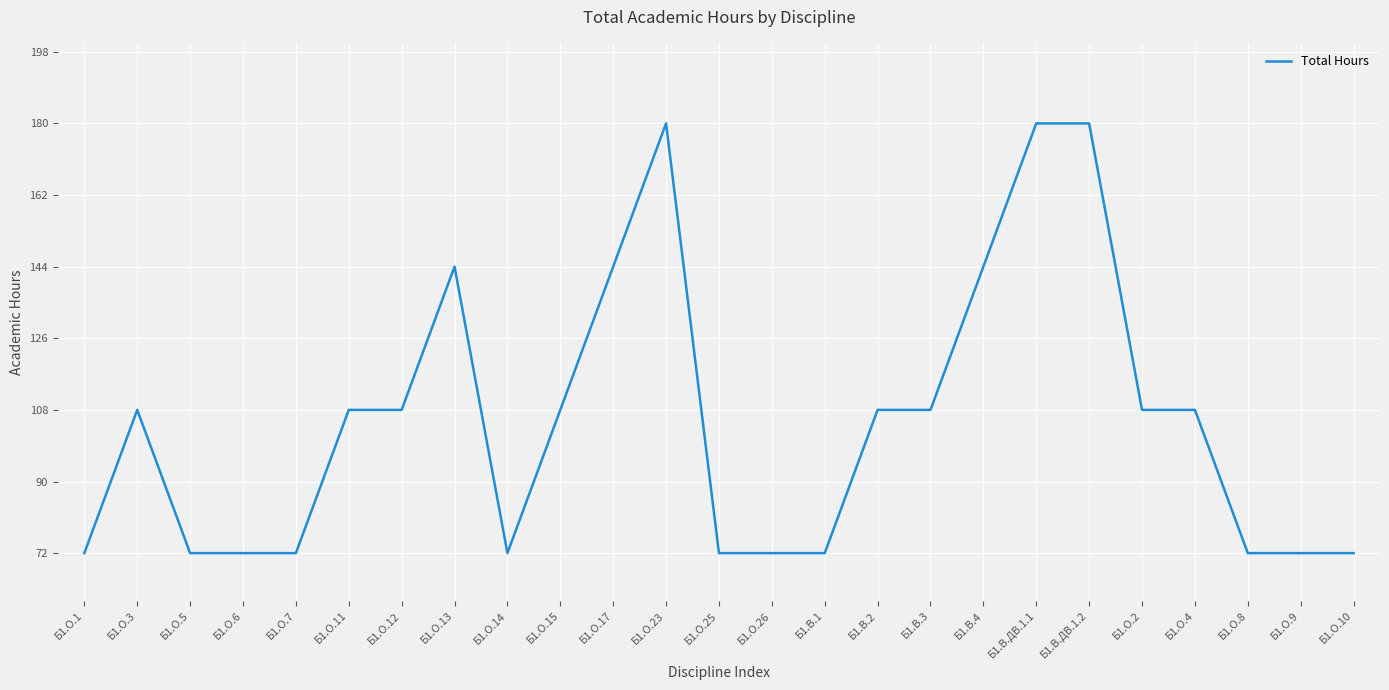

What is the maximum value shown in the chart?

180